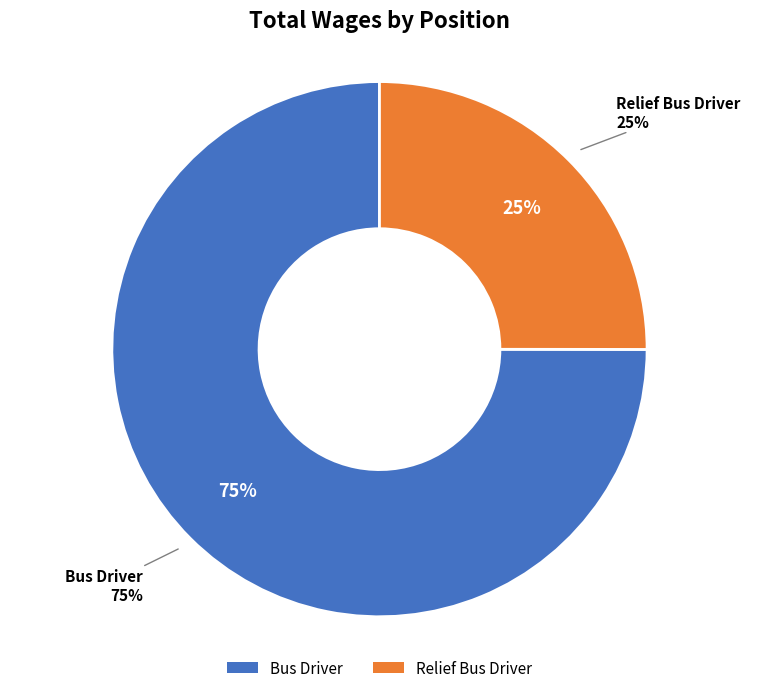

What is the smallest slice in the pie chart?

Relief Bus Driver